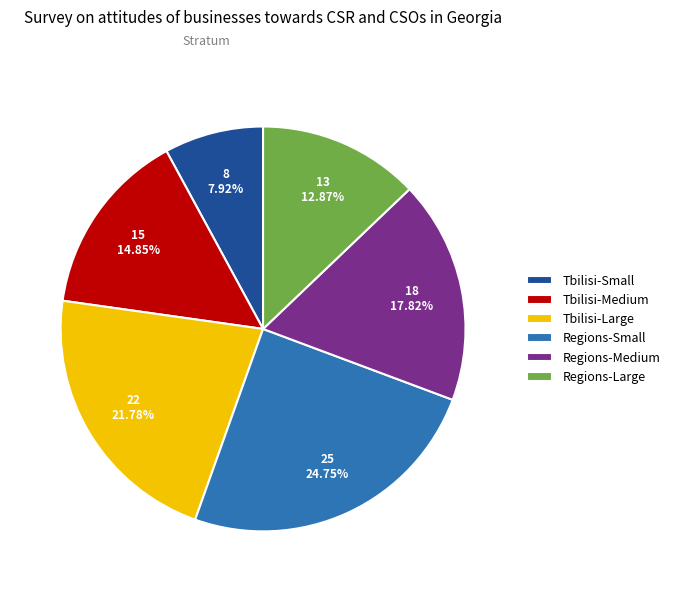

To the nearest percent, what is the difference between the largest and smallest slice percentages?

17%